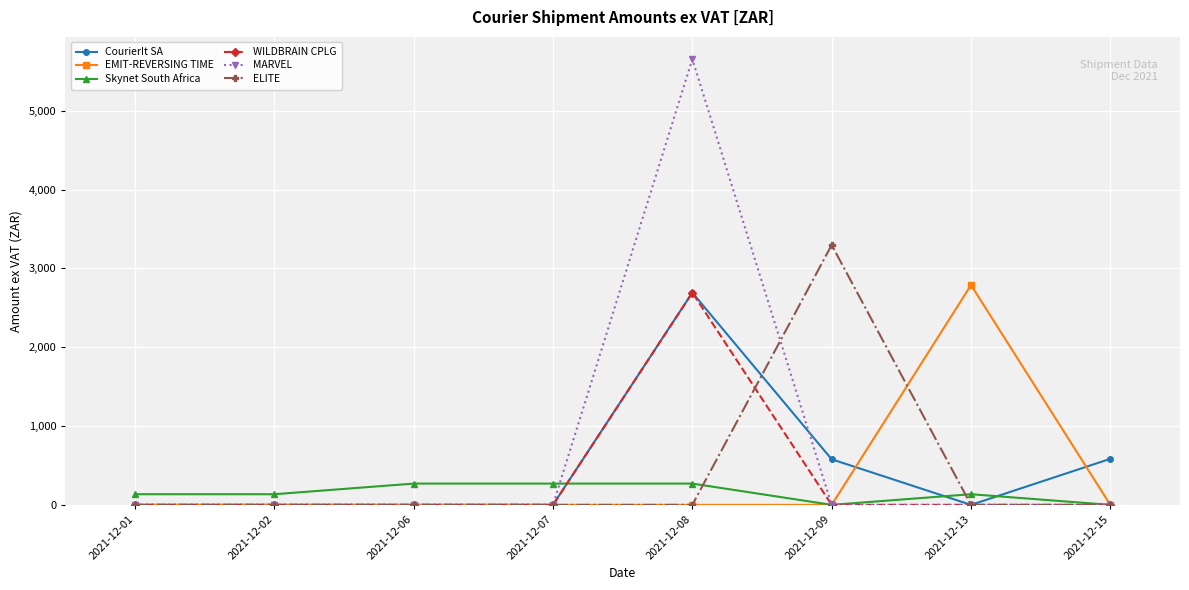

What is the maximum value for EMIT-REVERSING TIME?

2788.9